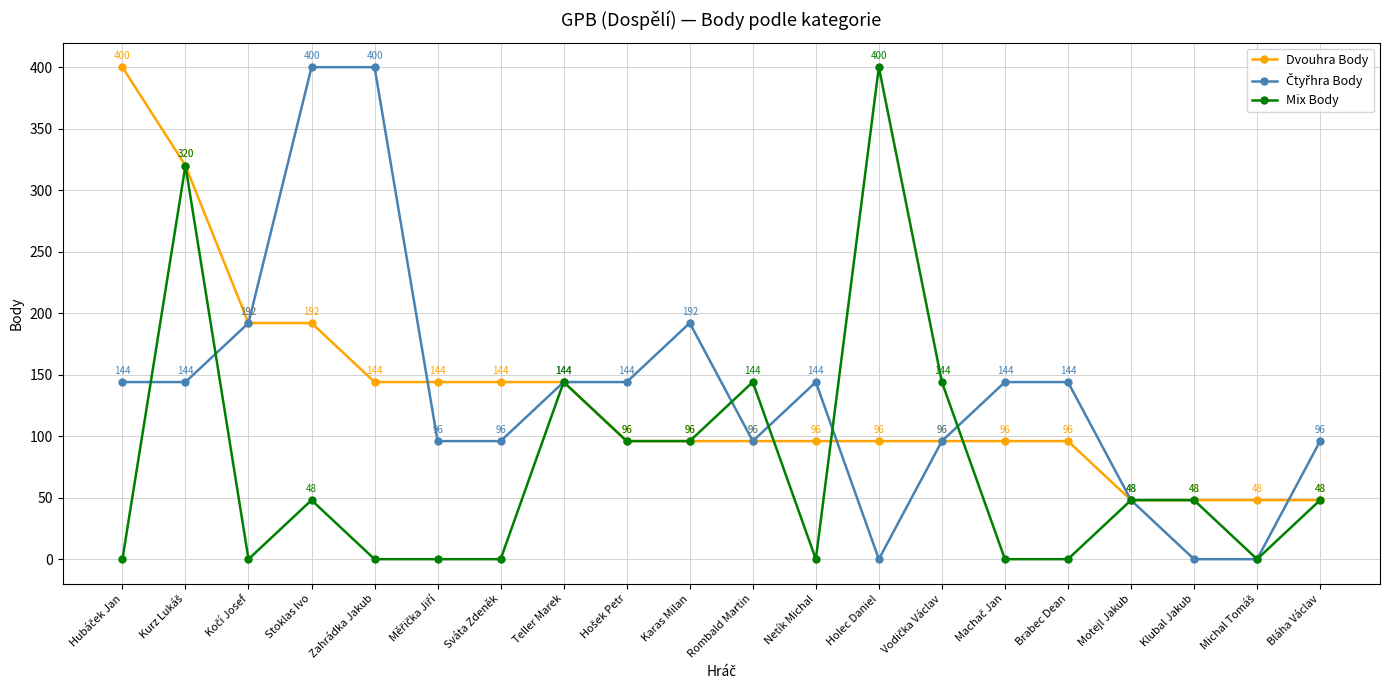

What is the minimum value for Dvouhra Body?

48